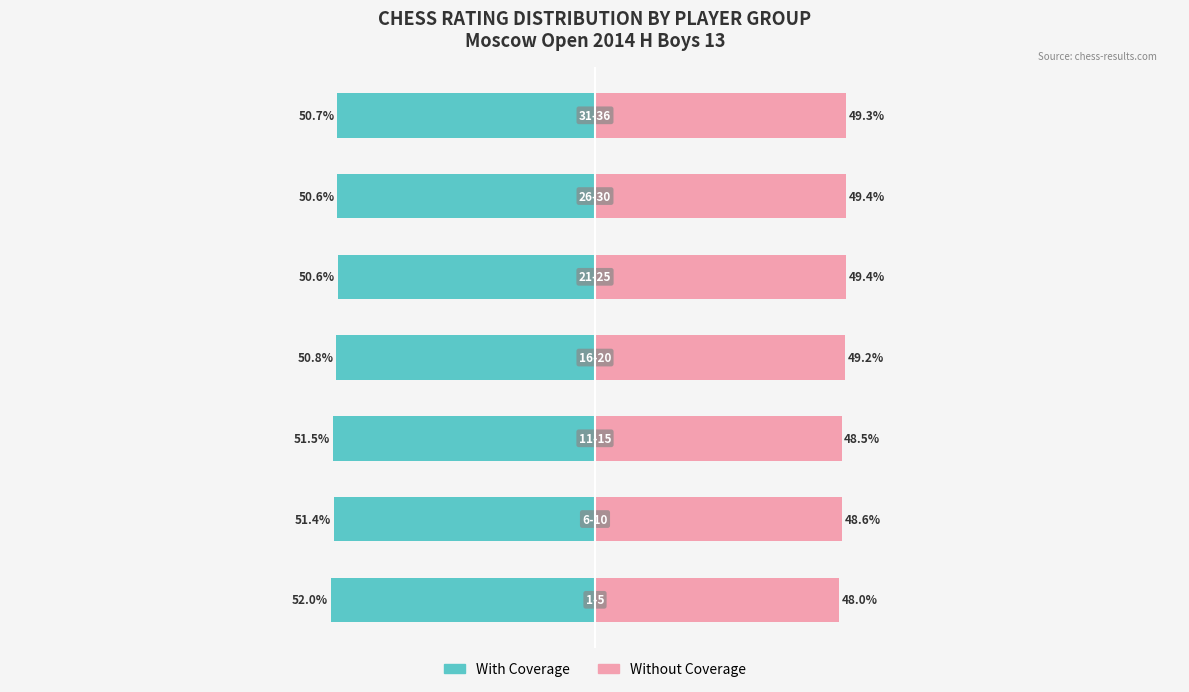

What value does the With Coverage series have at 4?

-50.6